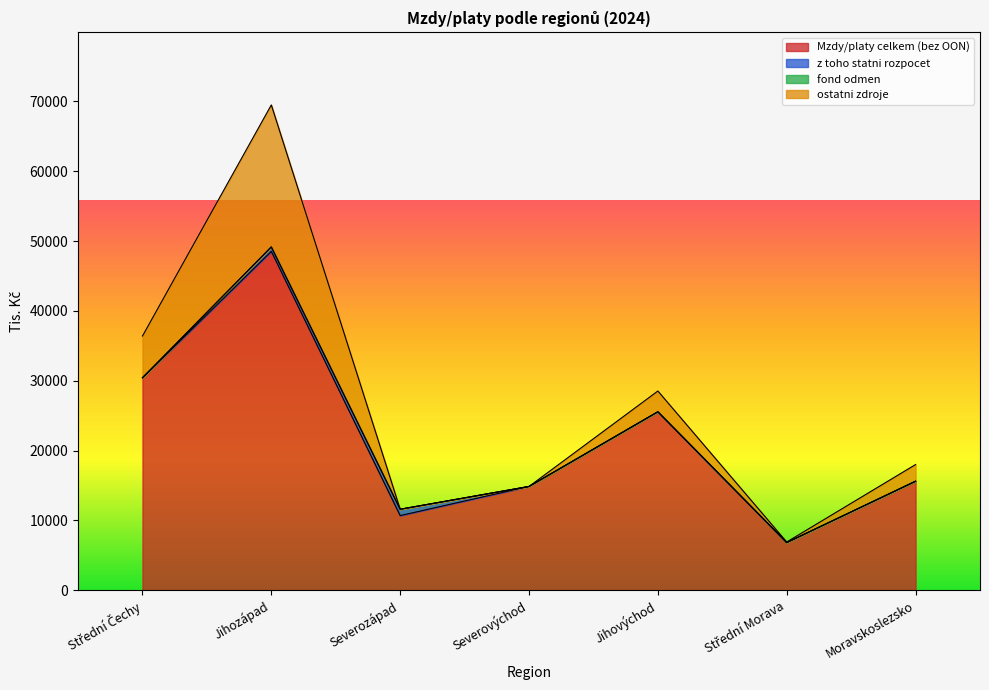

The Mzdy/platy celkem (bez OON) series shows 48525.4 at Jihozápad. True or false?

True